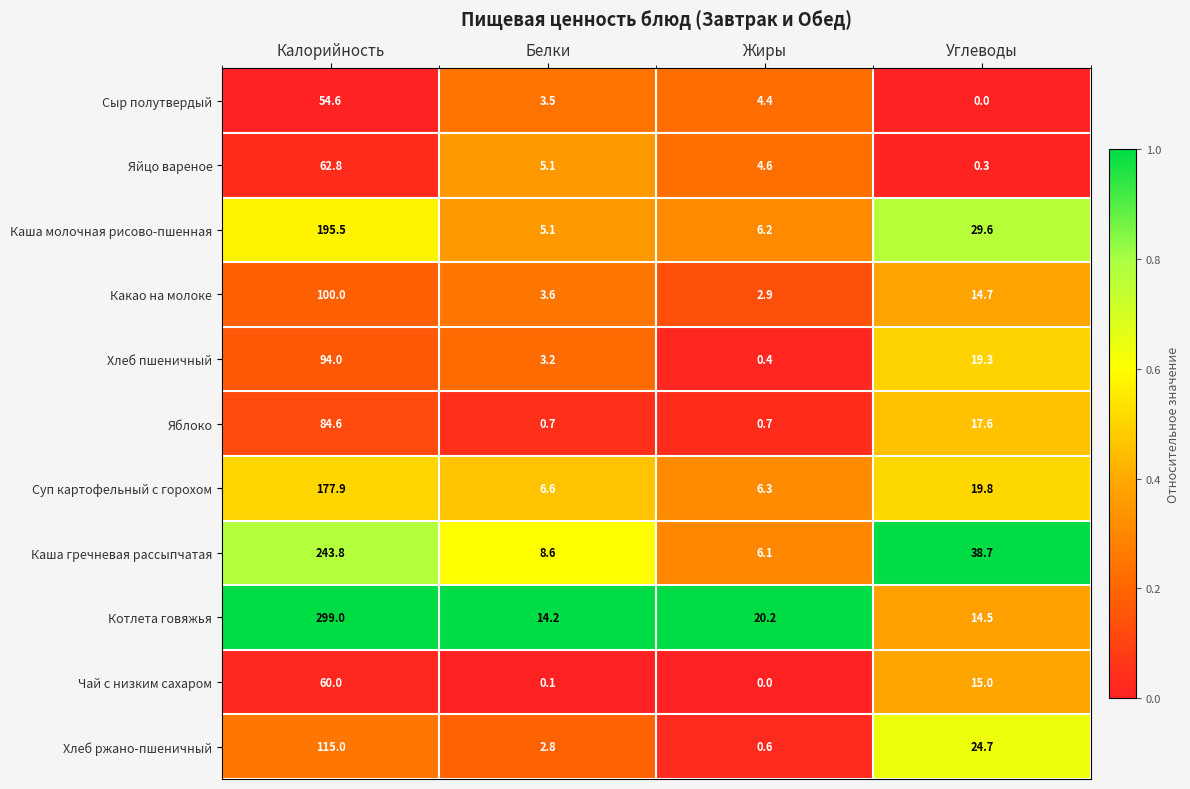

At which label does Котлета говяжья first exceed 20?

Калорийность